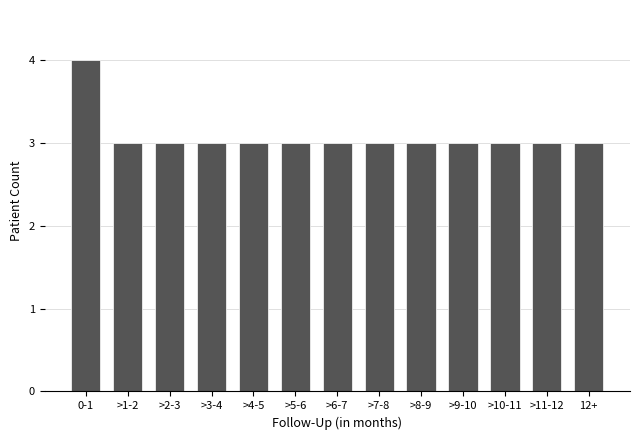

Reading left to right, transcribe all the data shown in this chart.

4	3	3	3	3	3	3	3	3	3	3	3	3